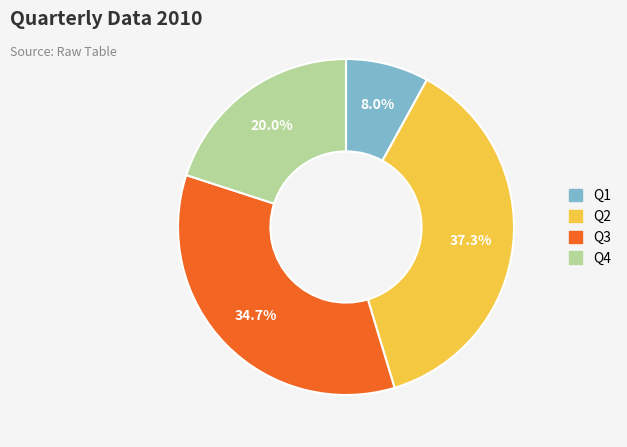

True or false: Q2 accounts for 37% of the total.

True